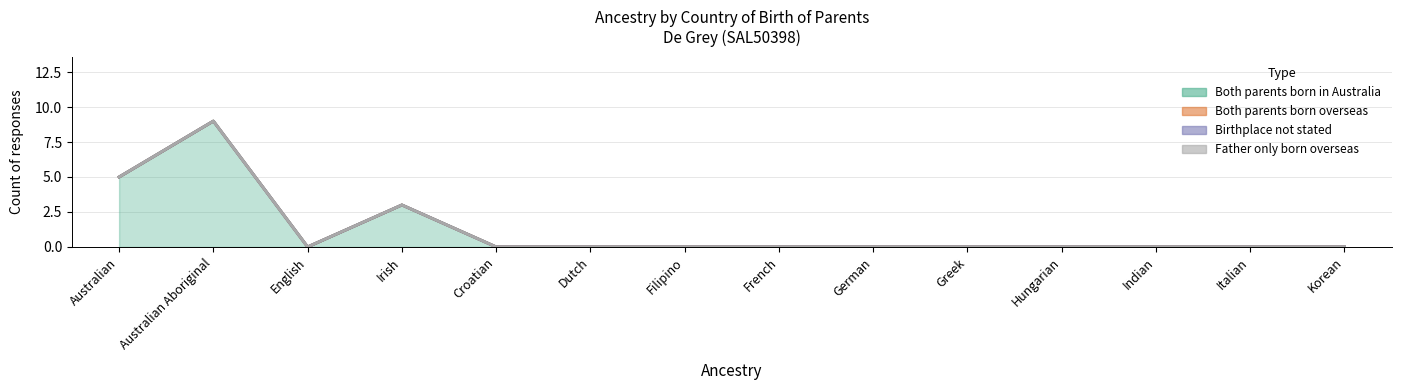

Which series has the largest total across all categories?

Both parents born in Australia